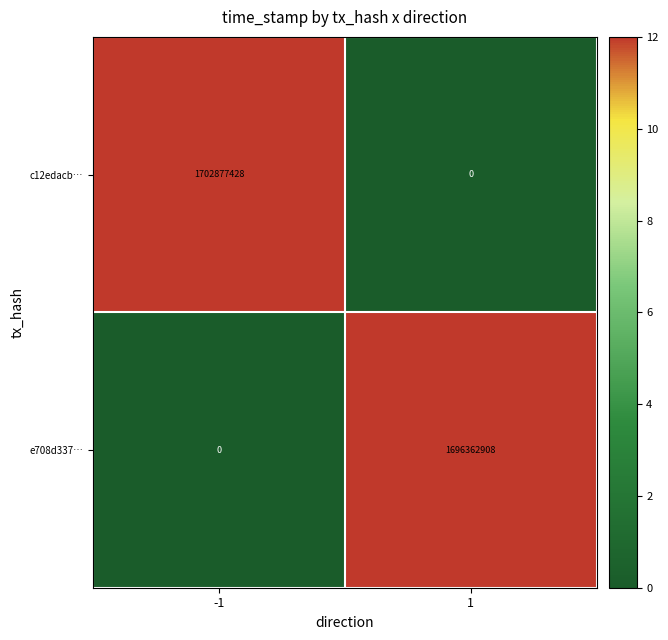

What is the average value of the c12edacb… series?

851438714